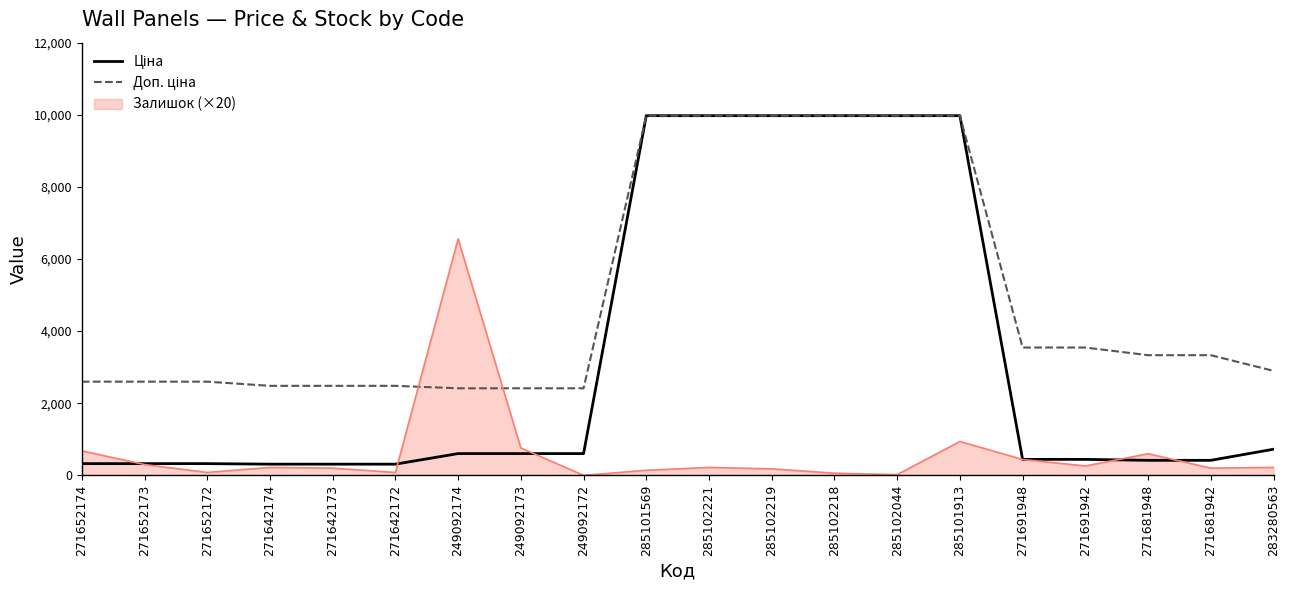

The Залишок (×20) series shows 200.0 at 271681942. True or false?

True